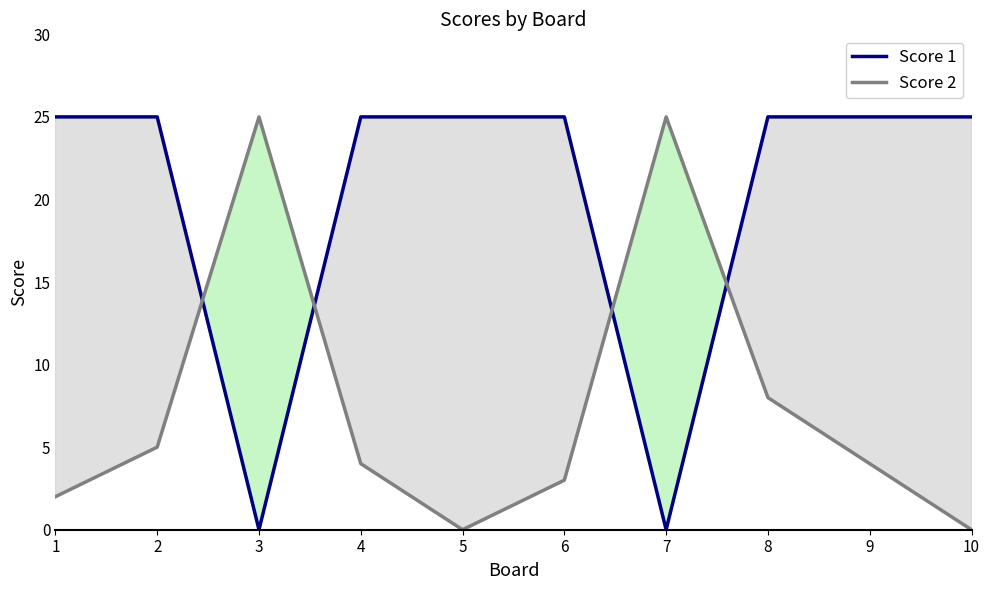

What is the value of the Score 1 point at the 8th from the left?

25